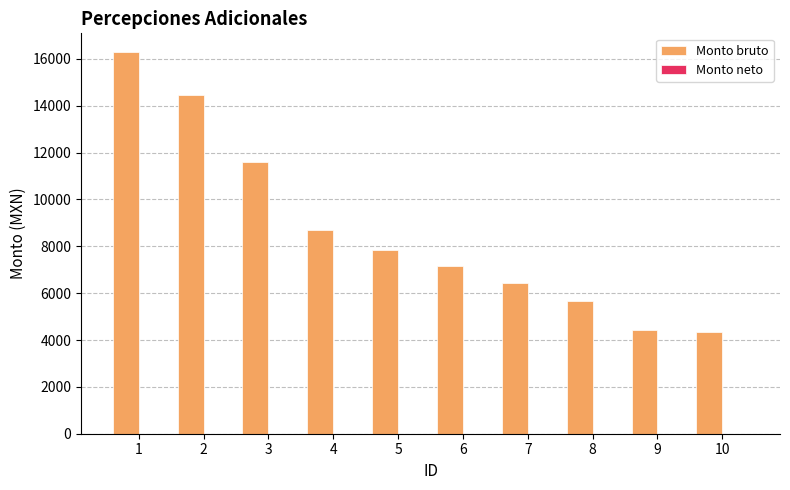

Approximately how many times larger is the value at 5 compared to 3?

0.7